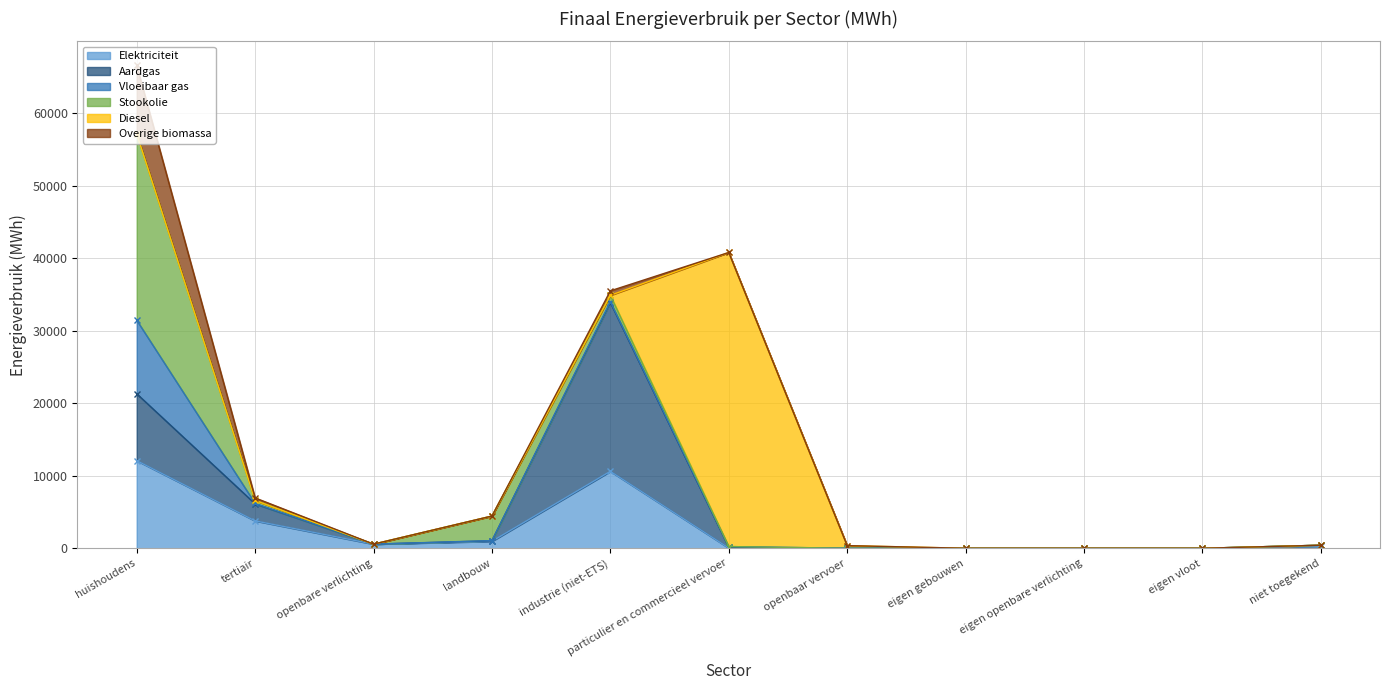

Reading left to right, what are all the values shown in this chart?

Elektriciteit: huishoudens=12082.2	tertiair=3772.1	openbare verlichting=567.6	landbouw=957.7	industrie (niet-ETS)=10605.9	particulier en commercieel vervoer=31.1	openbaar vervoer=0.0	eigen gebouwen=0.0	eigen openbare verlichting=0.0	eigen vloot=0.0	niet toegekend=284.4
Aardgas: huishoudens=9223.0	tertiair=2351.2	openbare verlichting=0.0	landbouw=69.6	industrie (niet-ETS)=23278.6	particulier en commercieel vervoer=109.0	openbaar vervoer=0.0	eigen gebouwen=0.0	eigen openbare verlichting=0.0	eigen vloot=0.0	niet toegekend=132.4
Vloeibaar gas: huishoudens=10144.7	tertiair=53.5	openbare verlichting=0.0	landbouw=29.9	industrie (niet-ETS)=123.3	particulier en commercieel vervoer=92.3	openbaar vervoer=0.0	eigen gebouwen=0.0	eigen openbare verlichting=0.0	eigen vloot=0.0	niet toegekend=0.0
Stookolie: huishoudens=25687.1	tertiair=424.0	openbare verlichting=0.0	landbouw=3384.7	industrie (niet-ETS)=870.2	particulier en commercieel vervoer=0.0	openbaar vervoer=0.0	eigen gebouwen=0.0	eigen openbare verlichting=0.0	eigen vloot=0.0	niet toegekend=0.0
Diesel: huishoudens=0.0	tertiair=0.0	openbare verlichting=0.0	landbouw=0.0	industrie (niet-ETS)=0.0	particulier en commercieel vervoer=40552.0	openbaar vervoer=361.4	eigen gebouwen=0.0	eigen openbare verlichting=0.0	eigen vloot=0.0	niet toegekend=0.0
Overige biomassa: huishoudens=9431.2	tertiair=340.4	openbare verlichting=0.0	landbouw=0.0	industrie (niet-ETS)=615.3	particulier en commercieel vervoer=0.0	openbaar vervoer=0.0	eigen gebouwen=0.0	eigen openbare verlichting=0.0	eigen vloot=0.0	niet toegekend=0.0